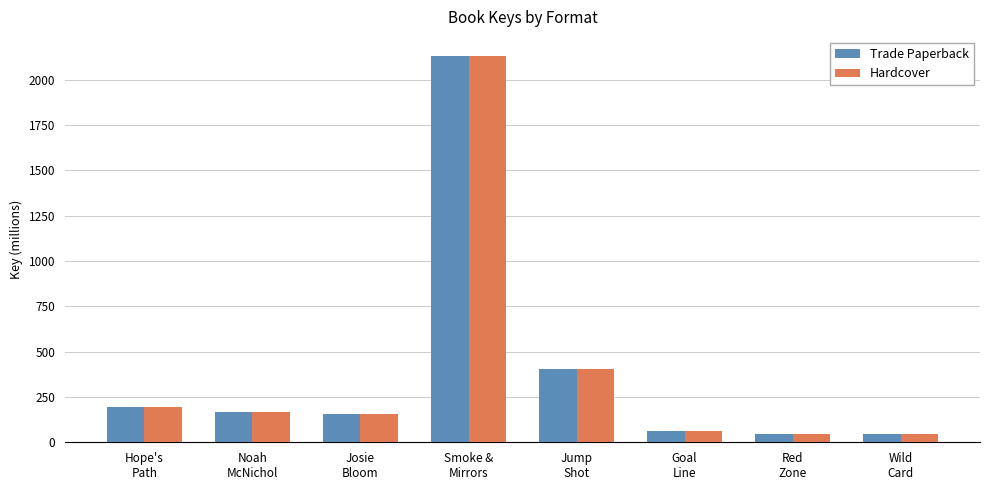

True or false: Hardcover has a value of 3487.9 at Smoke &
Mirrors.

False